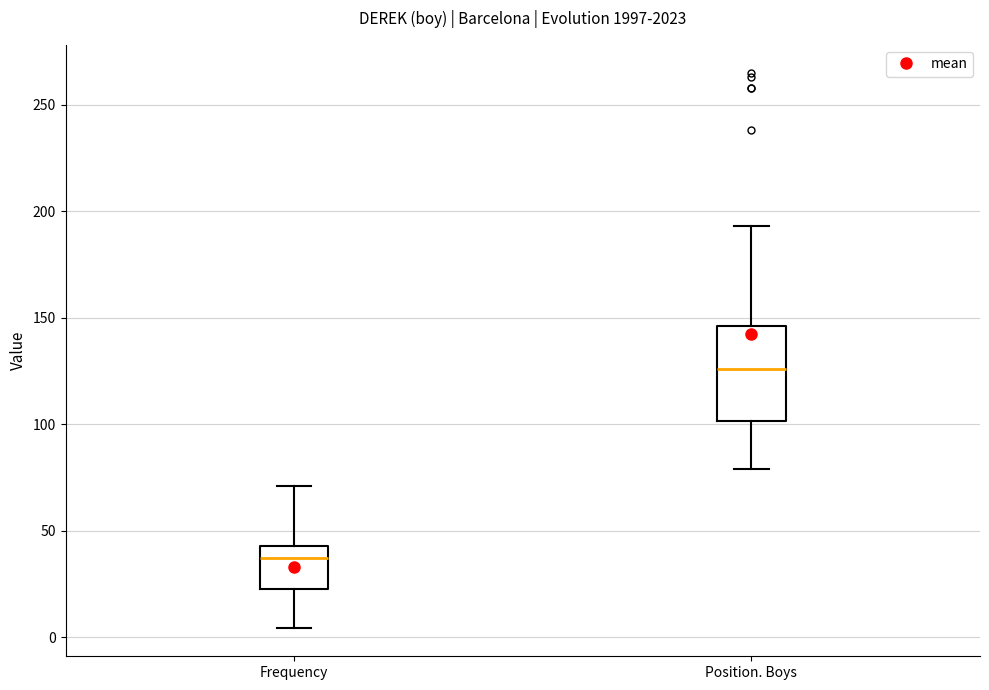

Which box has the lowest median line?

Frequency